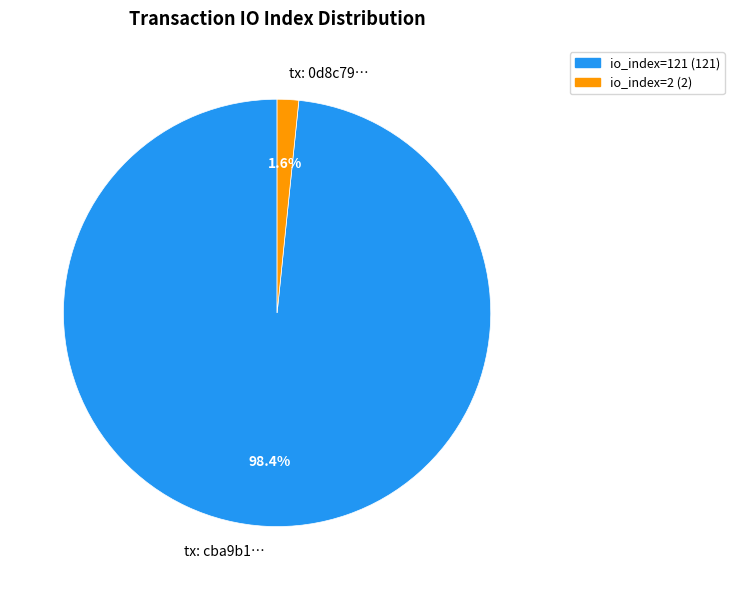

Which category has the biggest portion of the pie?

tx: cba9b1…